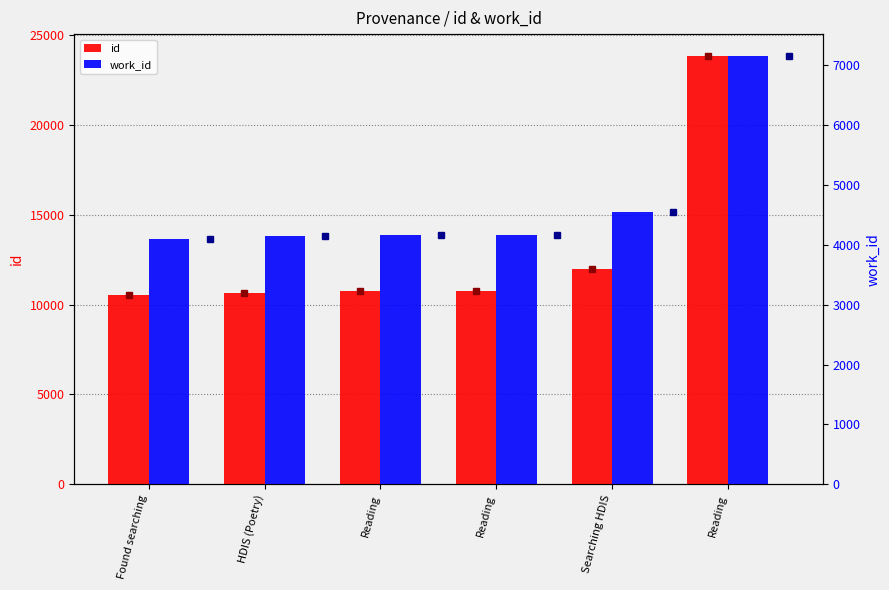

Reading left to right, transcribe all the data shown in this chart.

id: Found searching=10536	HDIS (Poetry)=10646	Reading=10743	Reading=10744	Searching HDIS=11971	Reading=23862
work_id: Found searching=4090	HDIS (Poetry)=4141	Reading=4165	Reading=4165	Searching HDIS=4555	Reading=7163